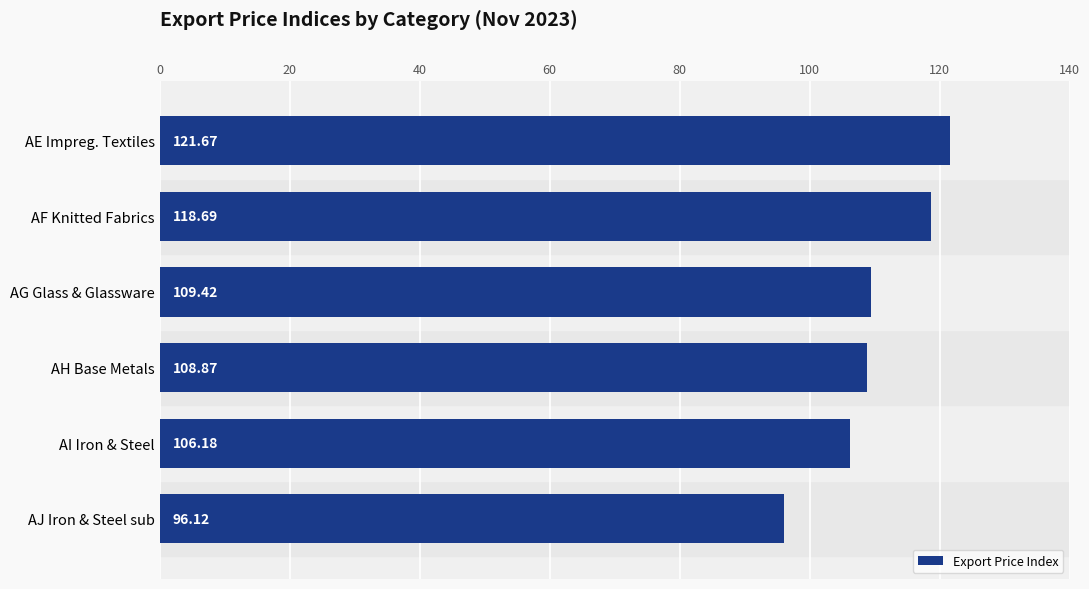

Rank the categories by value from highest to lowest.

AE Impreg. Textiles, AF Knitted Fabrics, AG Glass & Glassware, AH Base Metals, AI Iron & Steel, AJ Iron & Steel sub